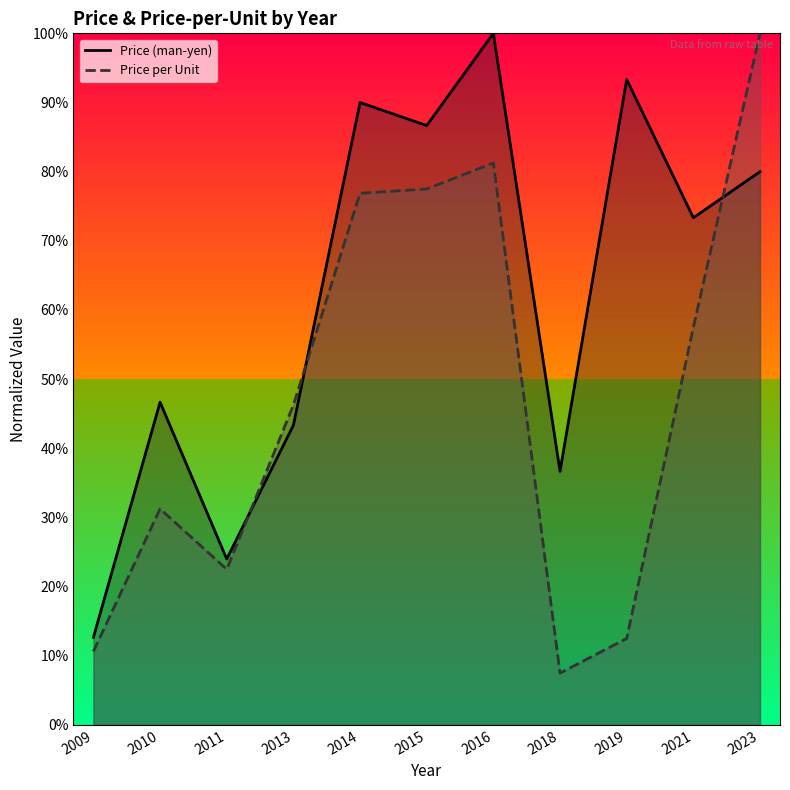

What is the value of the Price (man-yen) point at the 6th from the left?

86.7